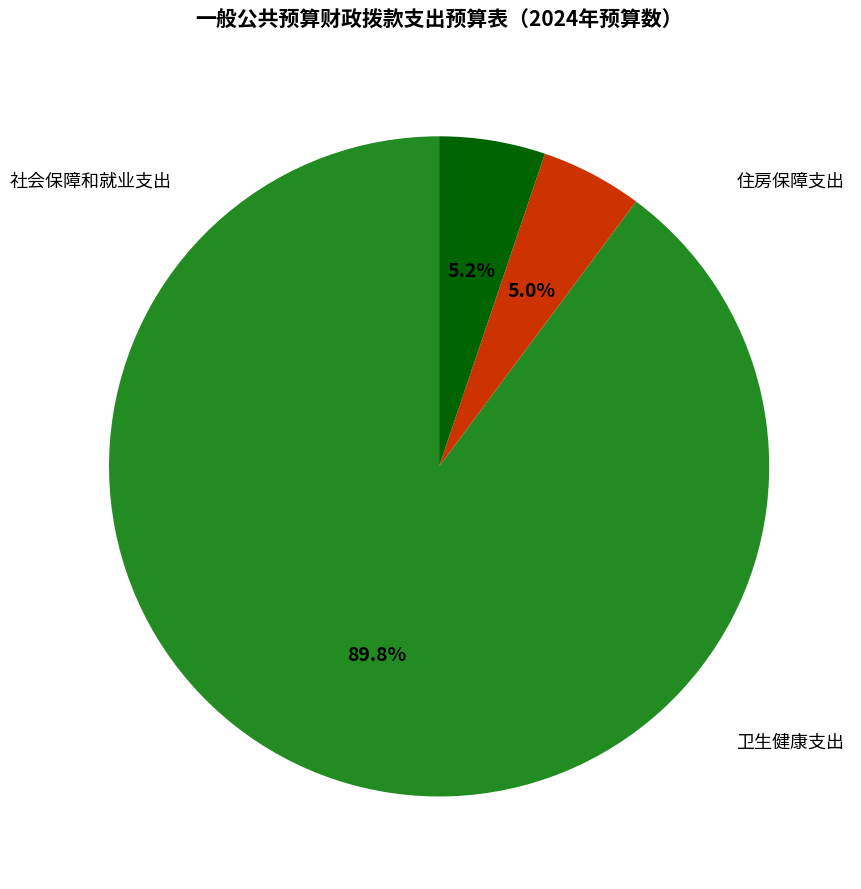

How many slices are in this pie chart?

3